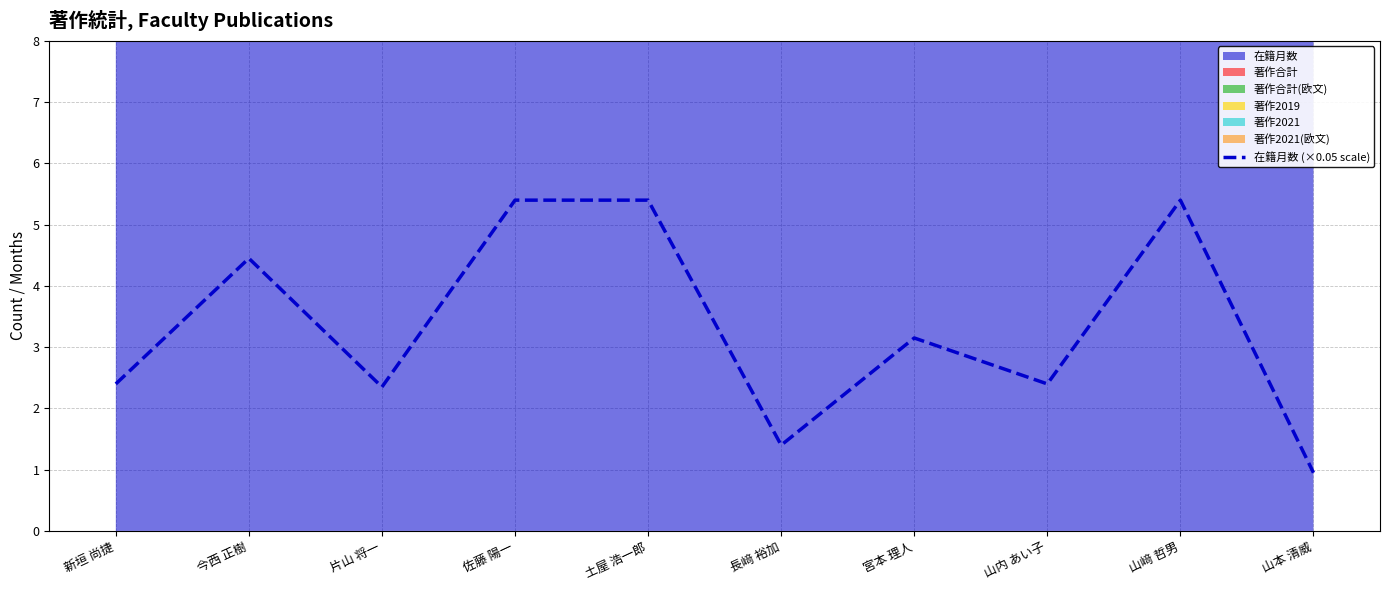

At which label is the value closest to 3?

宮本 理人